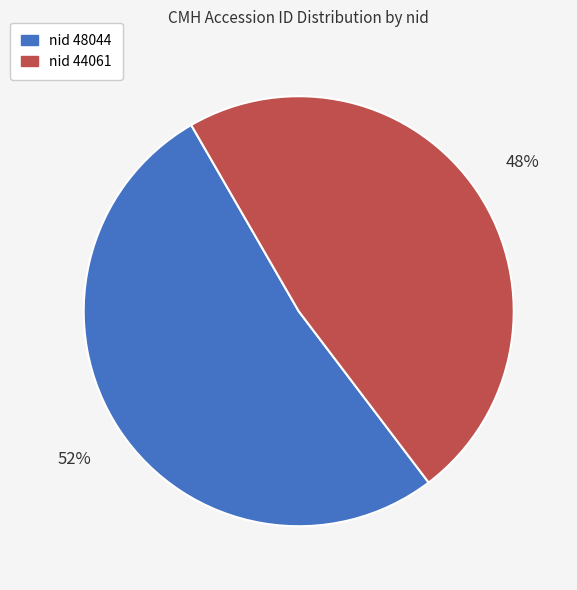

To the nearest percent, what is the average slice percentage?

50%